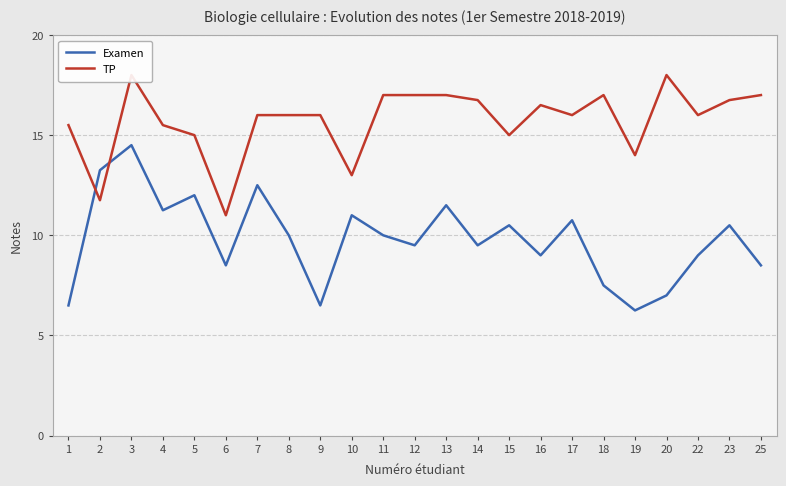

What is the lowest value of the TP series?

11.0